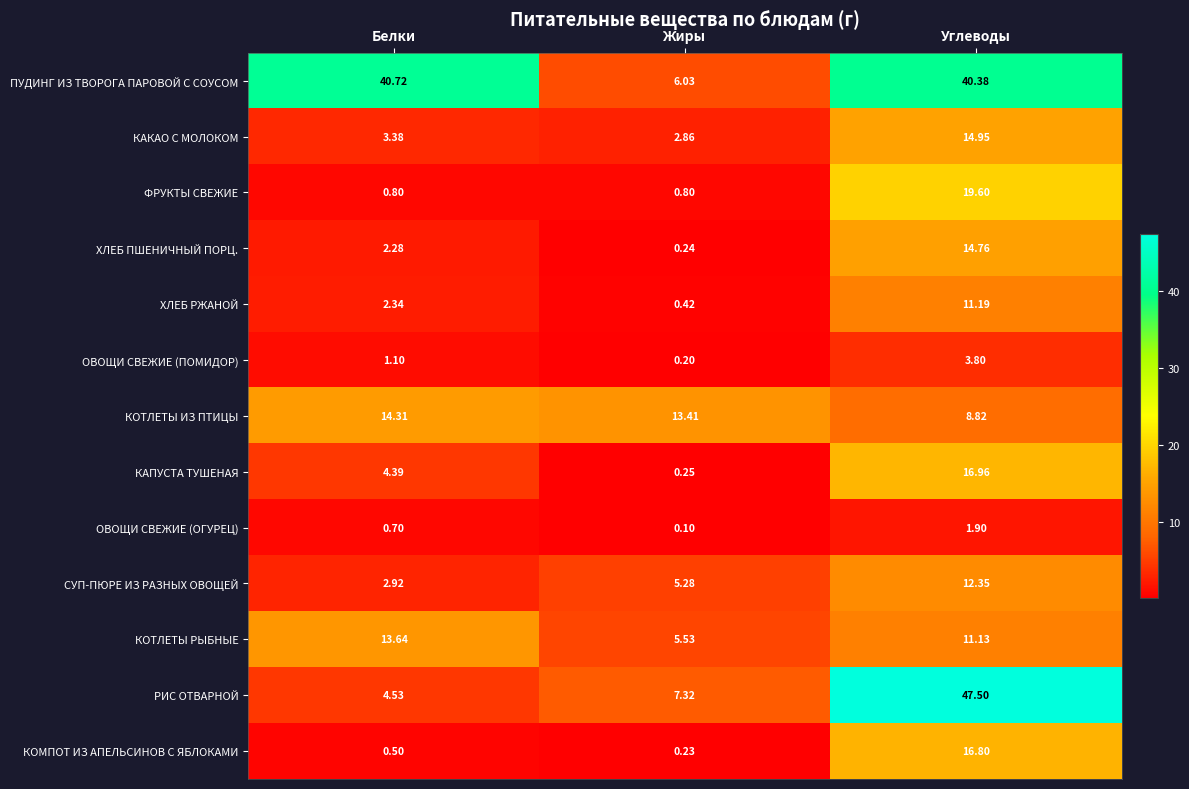

At Углеводы, list the series in order from largest to smallest.

РИС ОТВАРНОЙ, ПУДИНГ ИЗ ТВОРОГА ПАРОВОЙ С СОУСОМ, ФРУКТЫ СВЕЖИЕ, КАПУСТА ТУШЕНАЯ, КОМПОТ ИЗ АПЕЛЬСИНОВ С ЯБЛОКАМИ, КАКАО С МОЛОКОМ, ХЛЕБ ПШЕНИЧНЫЙ ПОРЦ., СУП-ПЮРЕ ИЗ РАЗНЫХ ОВОЩЕЙ, ХЛЕБ РЖАНОЙ, КОТЛЕТЫ РЫБНЫЕ, КОТЛЕТЫ ИЗ ПТИЦЫ, ОВОЩИ СВЕЖИЕ (ПОМИДОР), ОВОЩИ СВЕЖИЕ (ОГУРЕЦ)